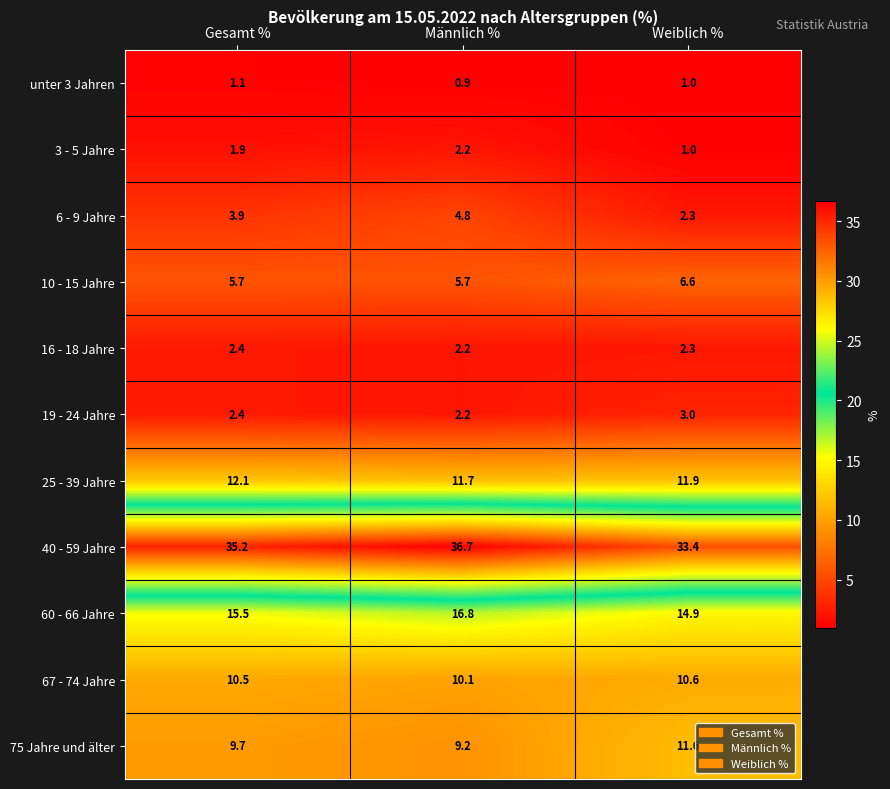

Which series has the largest total across all categories?

40 - 59 Jahre